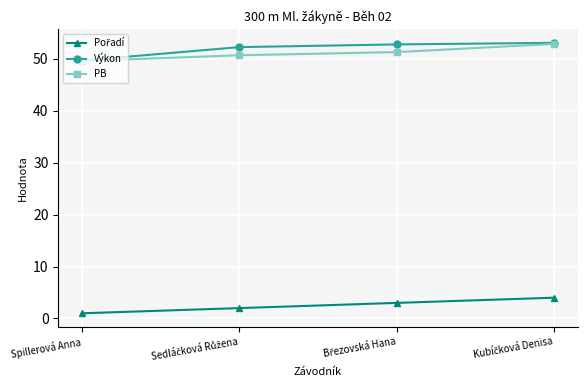

What is the highest value of the PB series?

52.8